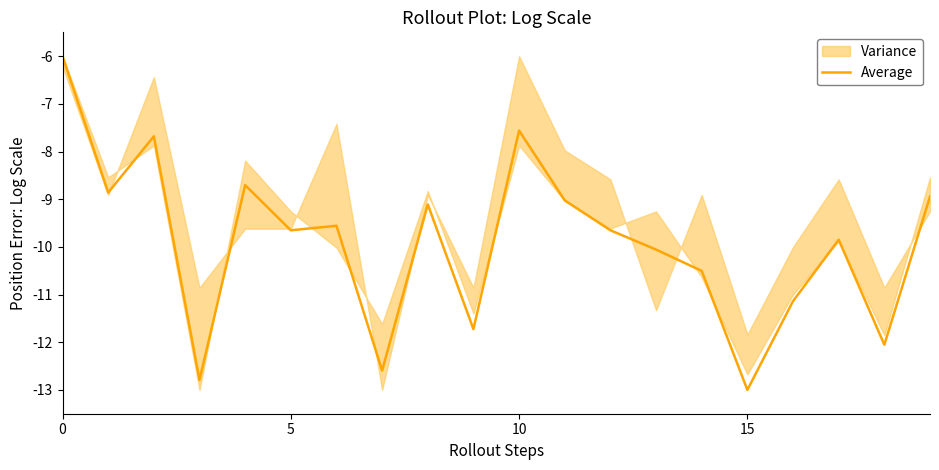

How many points are lower than both their immediate neighbors (excluding endpoints)?

7